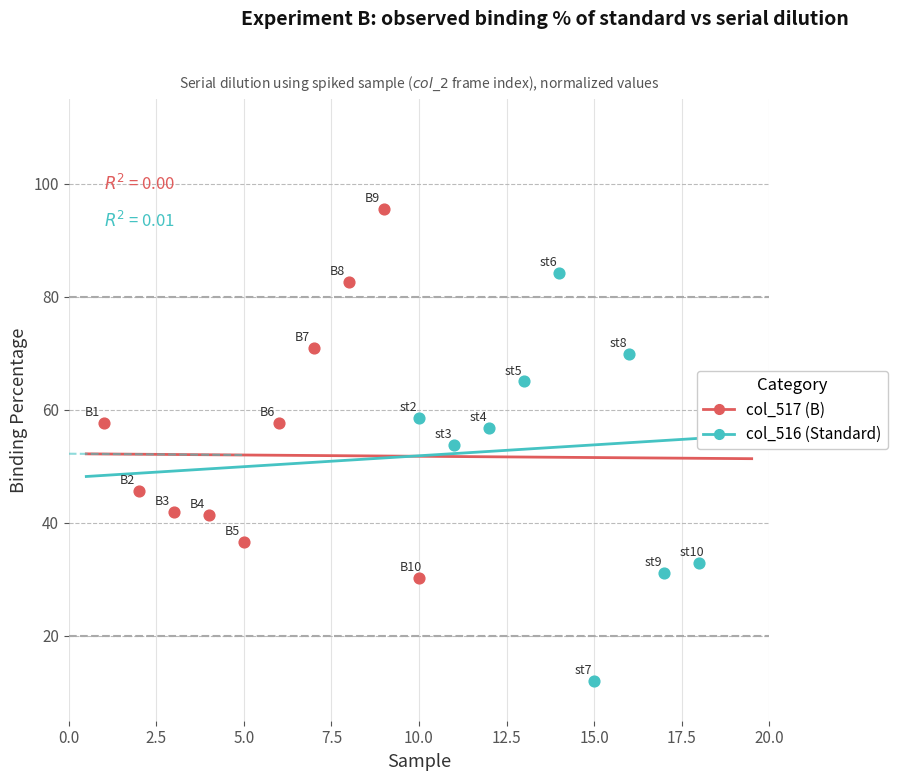

Which series has the largest total across all categories?

col_517 (B)